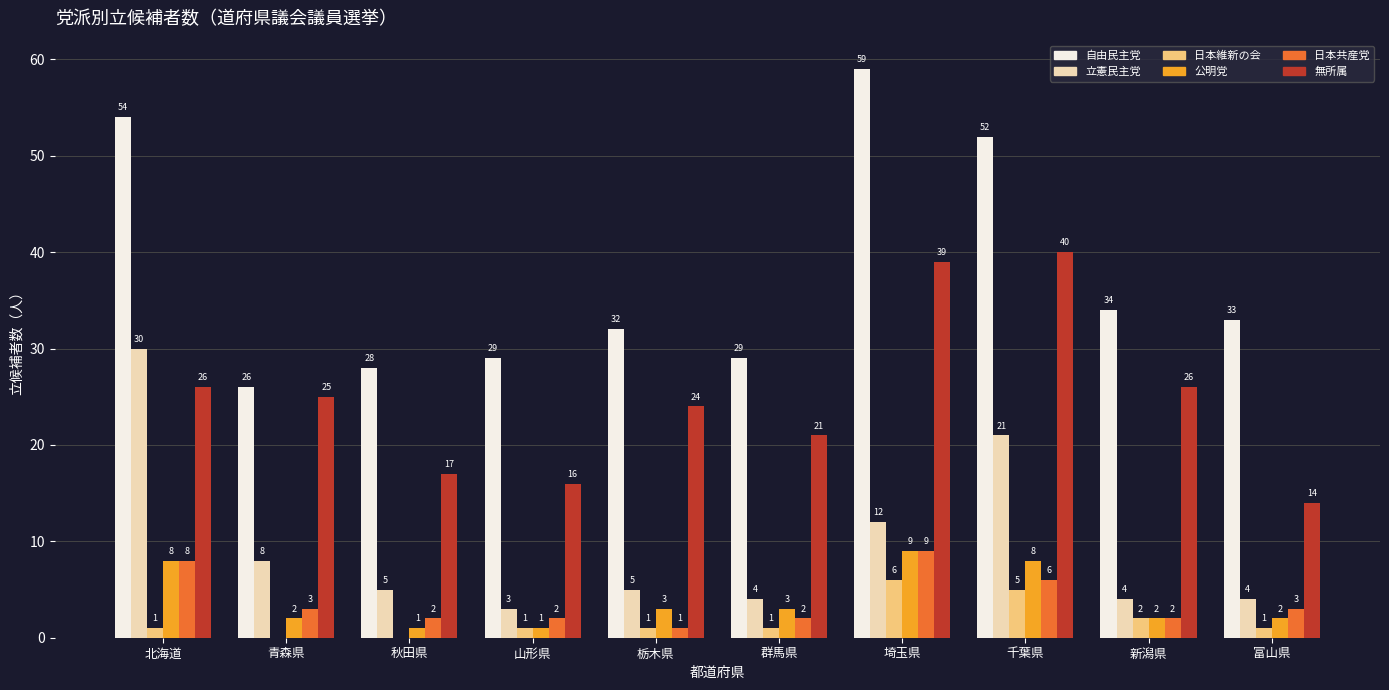

Count the number of categories in the chart.

10